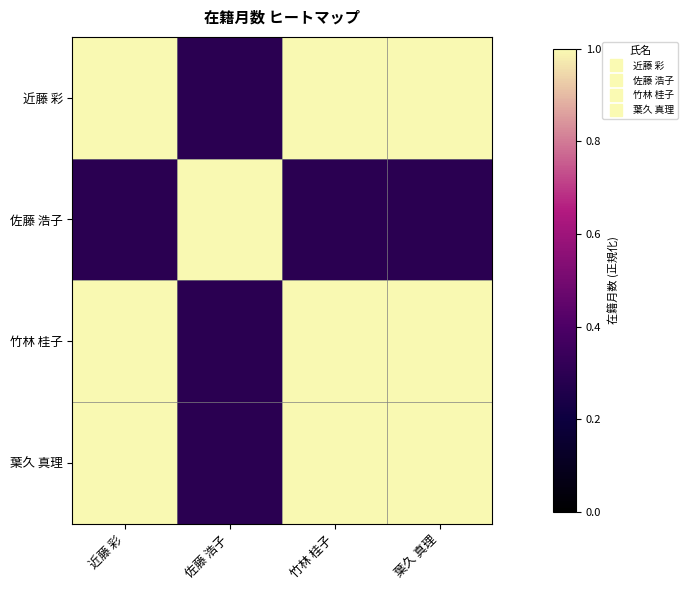

Reading right to left, transcribe all the data shown in this chart.

近藤 彩: 葉久 真理=1.0	竹林 桂子=1.0	佐藤 浩子=0.3	近藤 彩=1.0
佐藤 浩子: 葉久 真理=0.3	竹林 桂子=0.3	佐藤 浩子=1.0	近藤 彩=0.3
竹林 桂子: 葉久 真理=1.0	竹林 桂子=1.0	佐藤 浩子=0.3	近藤 彩=1.0
葉久 真理: 葉久 真理=1.0	竹林 桂子=1.0	佐藤 浩子=0.3	近藤 彩=1.0